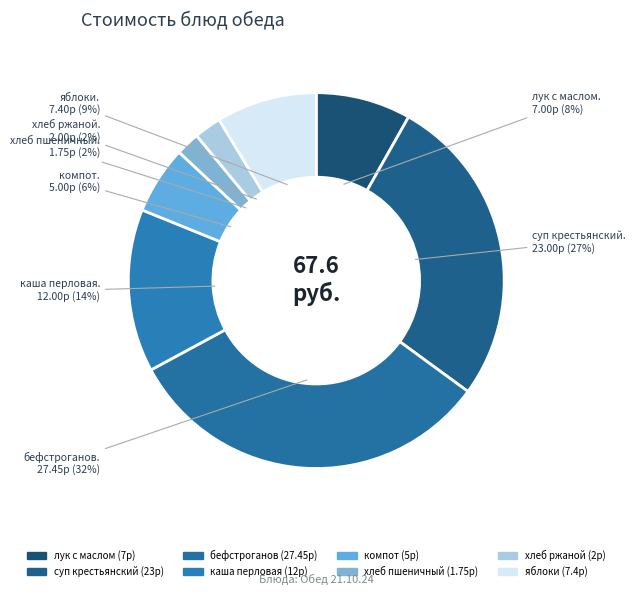

Is it true that каша перловая is 26% of the pie?

False